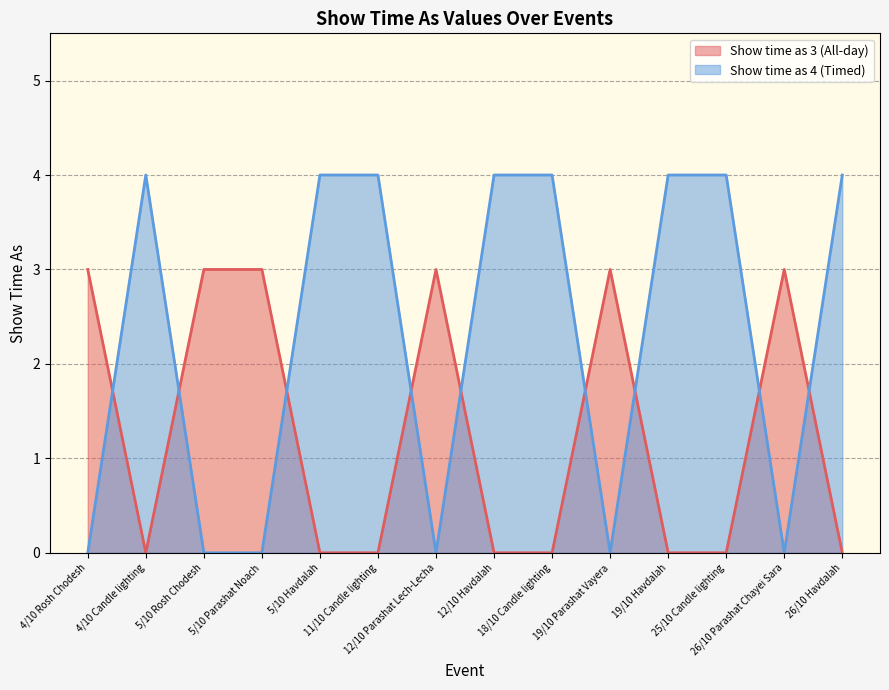

Which label corresponds to the largest value in the chart?

4/10 Rosh Chodesh